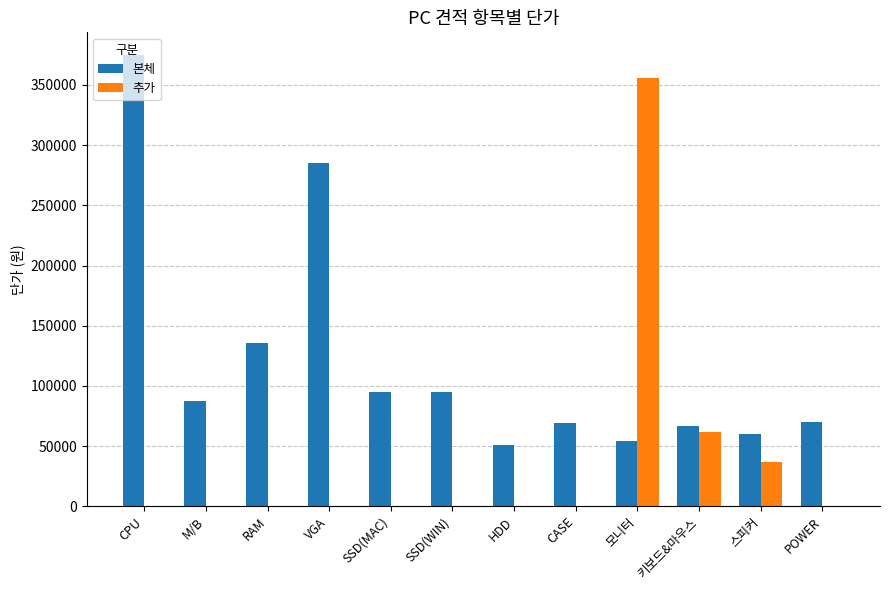

Which series changed the most between VGA and POWER?

본체